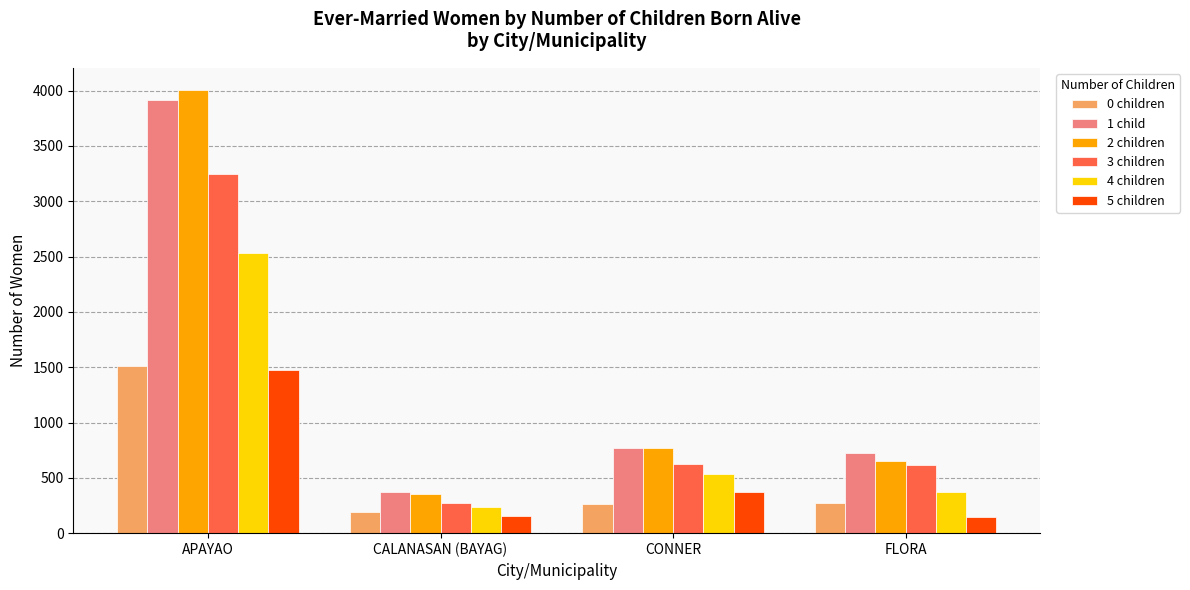

Which series has the largest range (max minus min)?

2 children